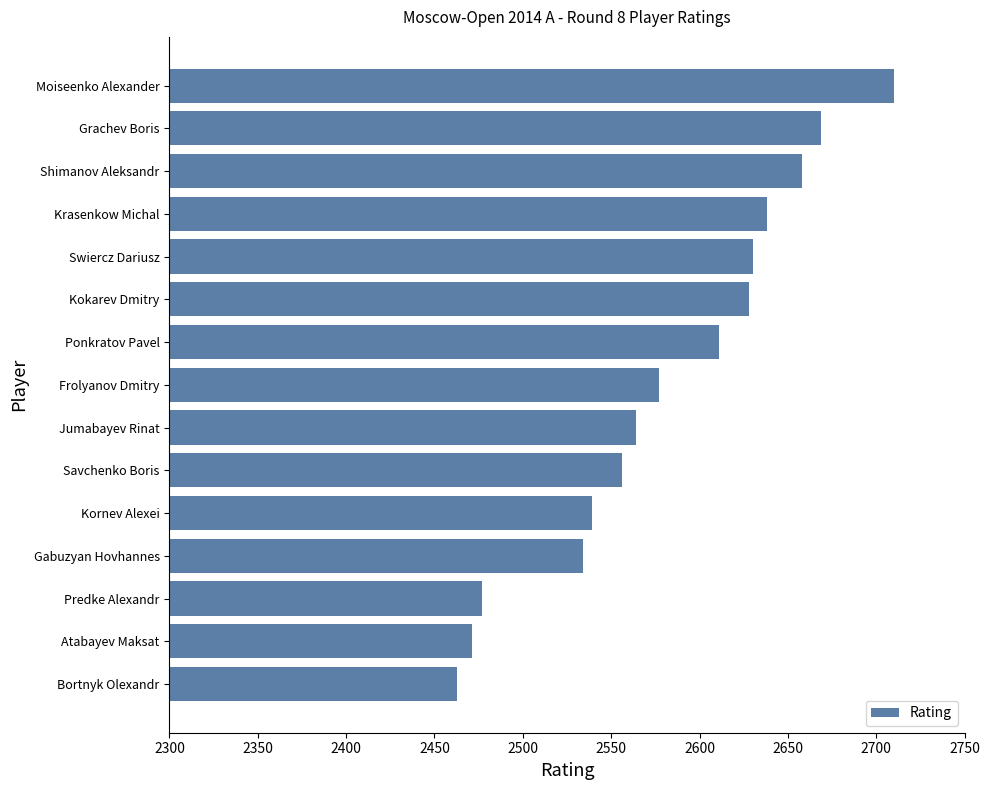

How many data points are less than 2577?

7